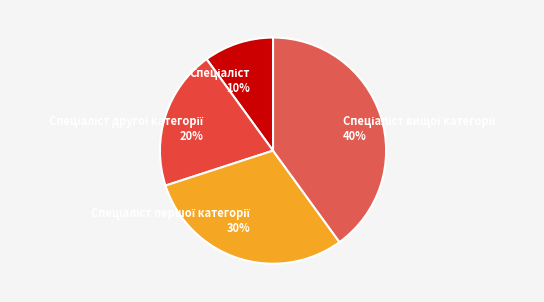

Is there any slice that represents more than half of the pie?

No